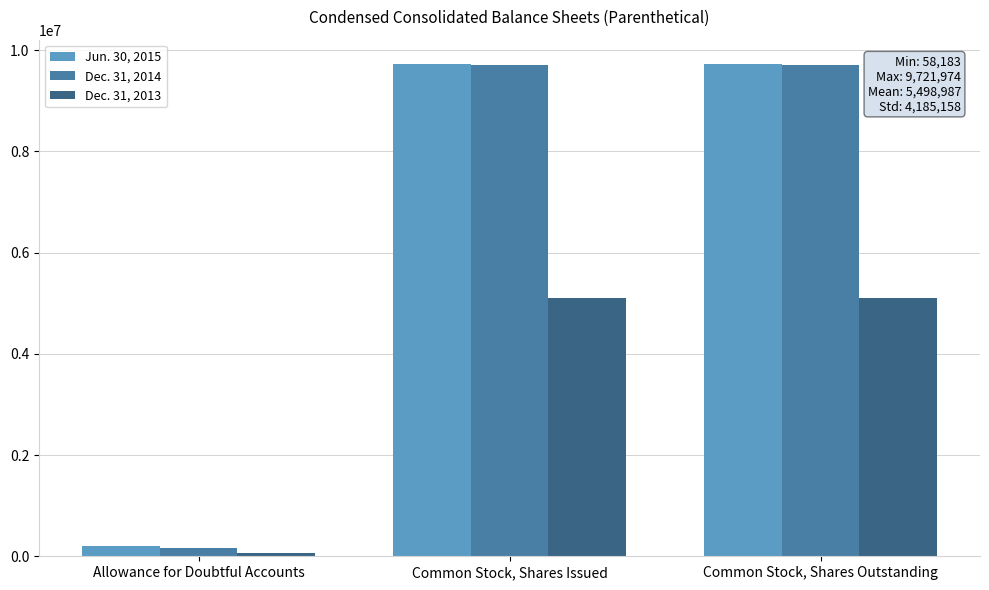

What is the smallest value displayed?

58183